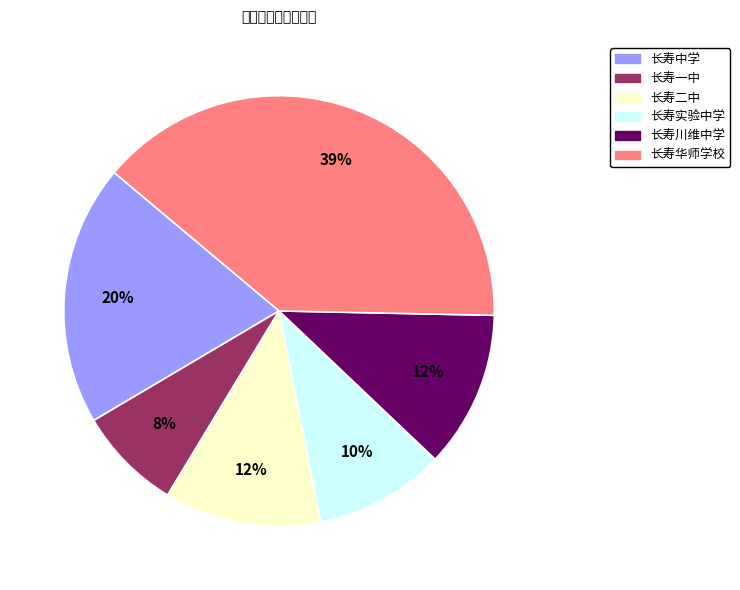

To the nearest percent, what is the difference between the largest and smallest slice percentages?

31%